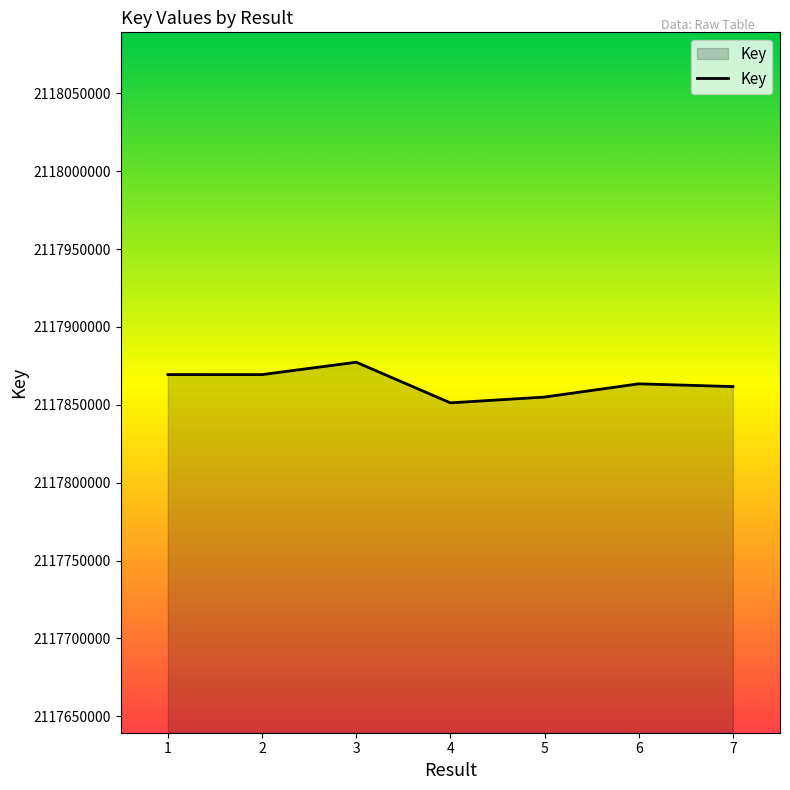

How many lines are shown in the chart?

1